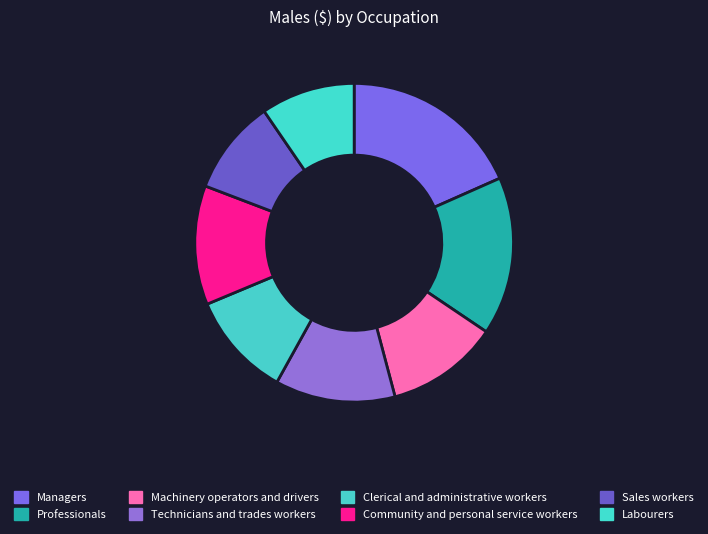

Between Clerical and administrative workers and Community and personal service workers, which is larger?

Community and personal service workers